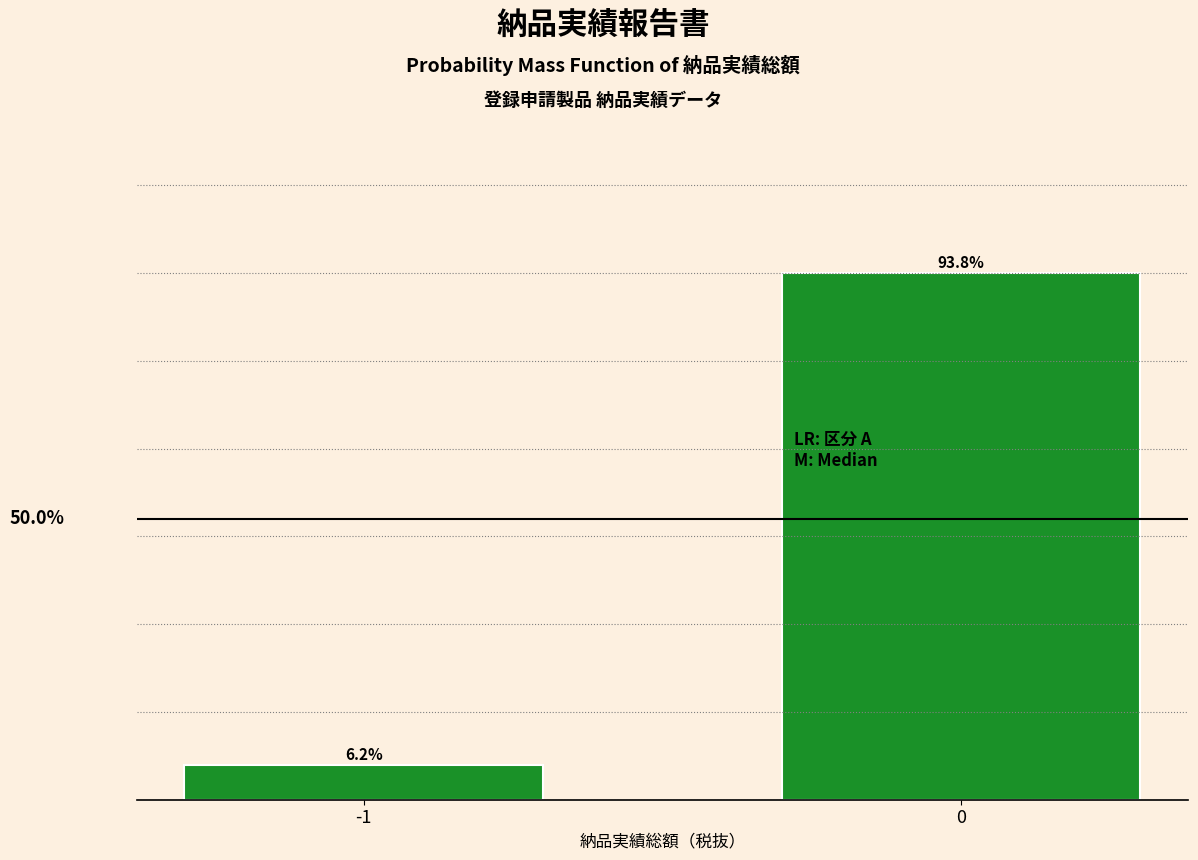

List the labels in order of value, largest first.

0, -1